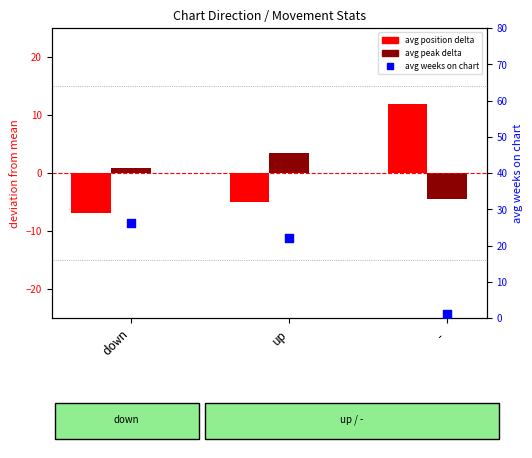

At how many categories does at least one series exceed -2?

3